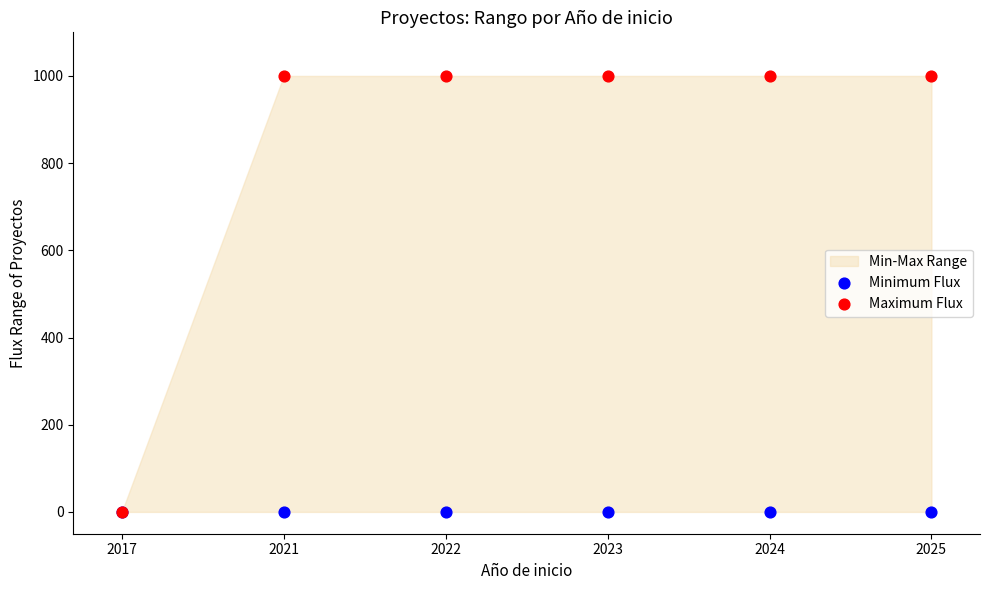

Which series contains the lowest Y value?

Minimum Flux